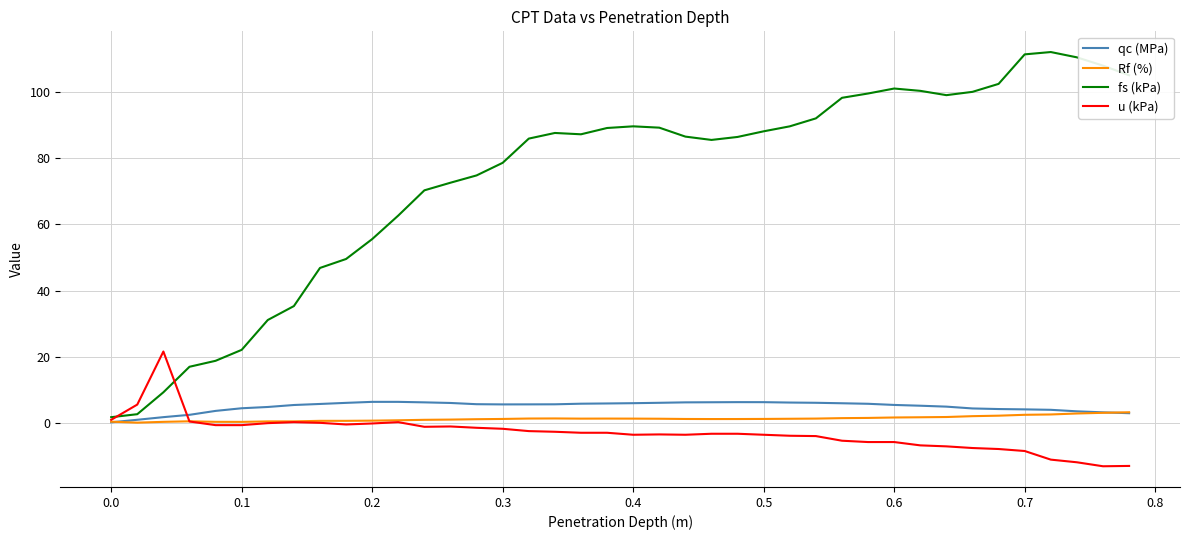

Which series has the largest range (max minus min)?

fs (kPa)